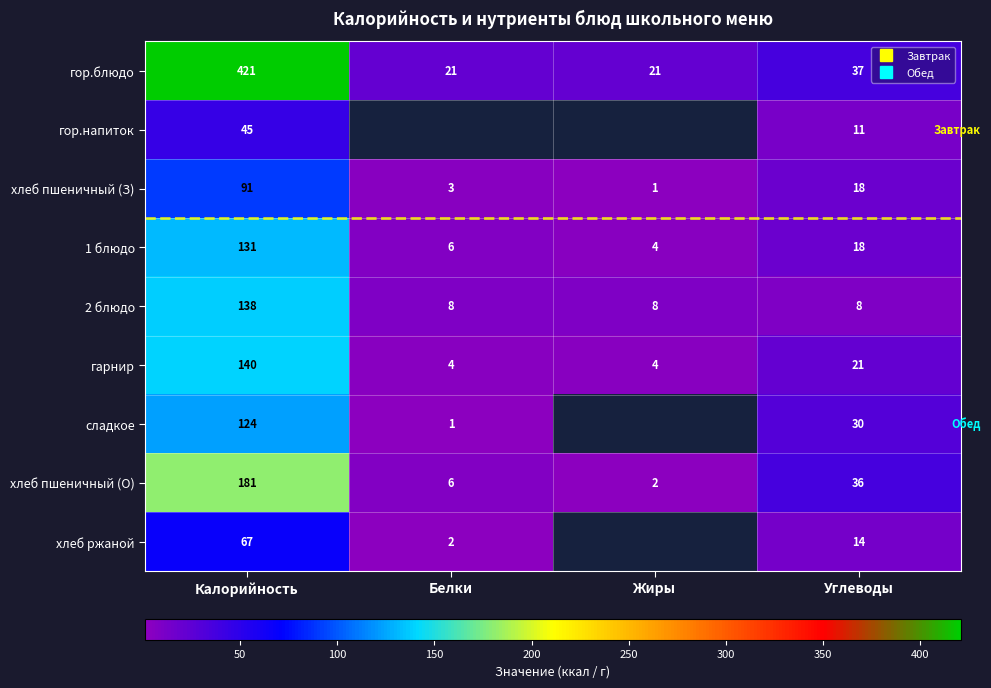

How many 2 блюдо values are between 8 and 138?

4